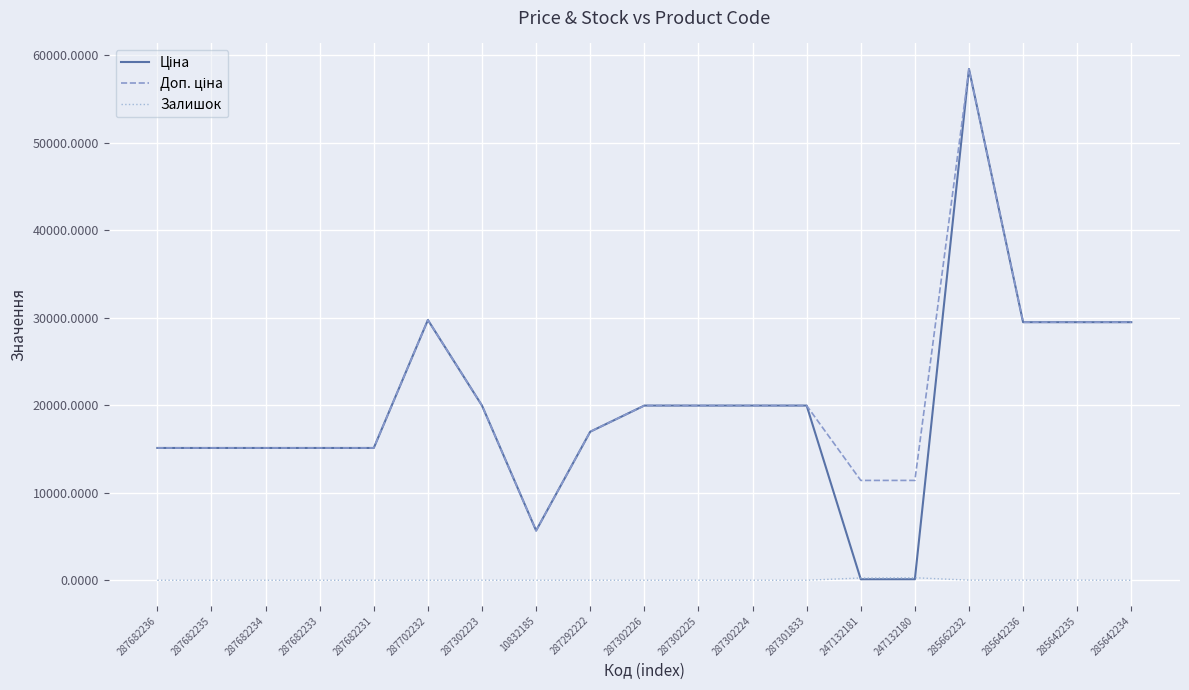

What is the spread (max minus min) of values at 287682235?

15120.0